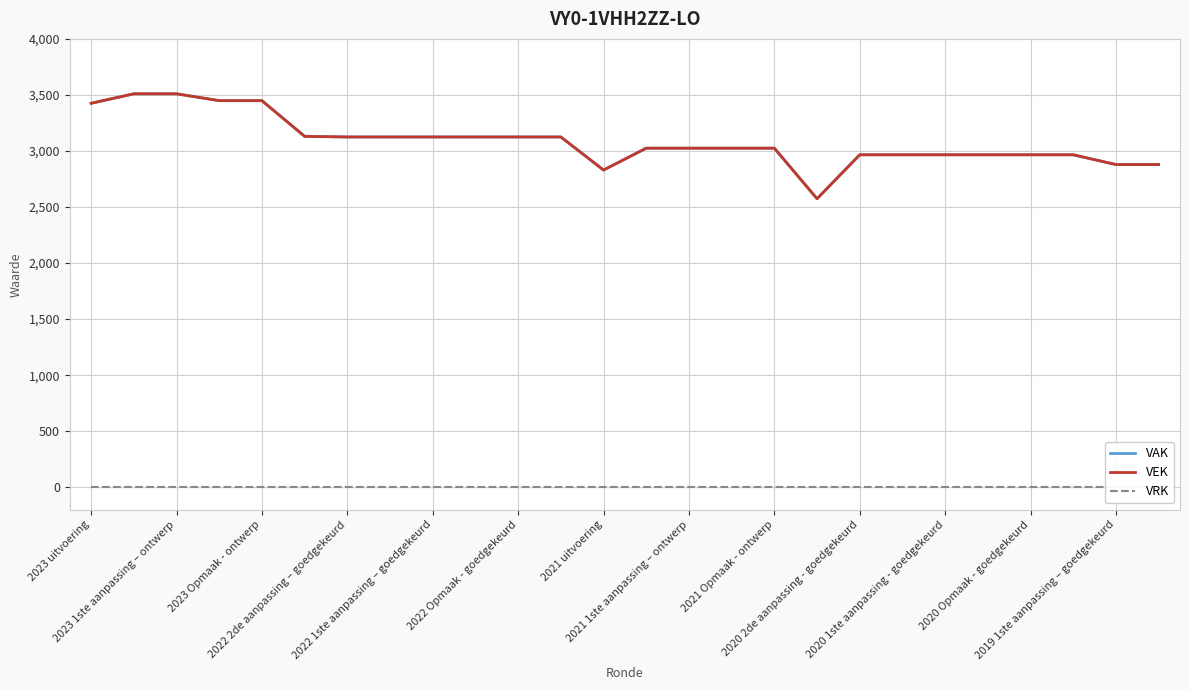

What is the difference between the VAK values at 2022 1ste aanpassing – goedgekeurd and 2021 Opmaak - ontwerp?

100